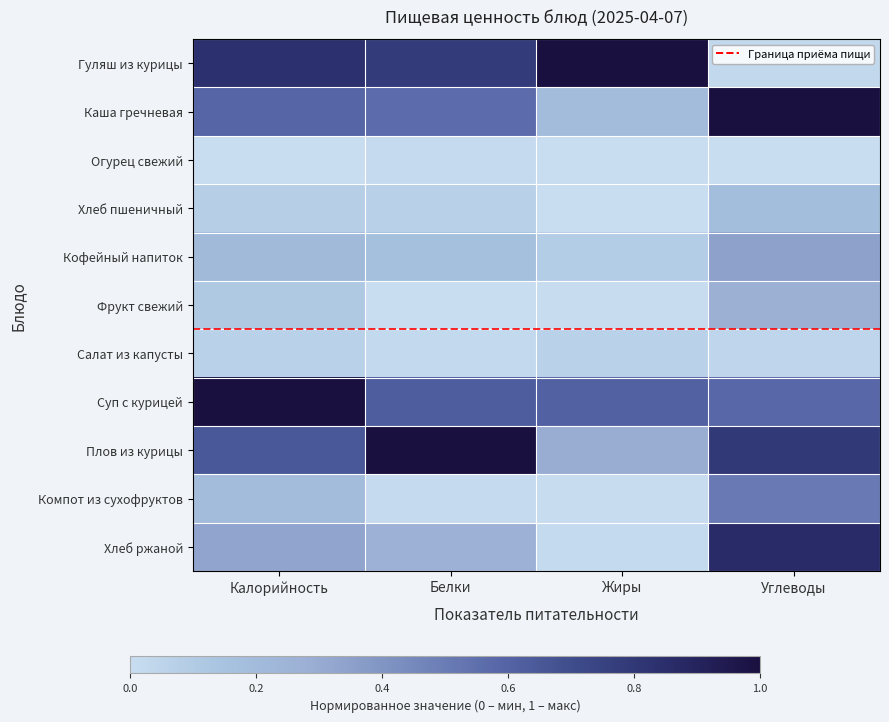

Which series changed the most between Калорийность and Углеводы?

Гуляш из курицы